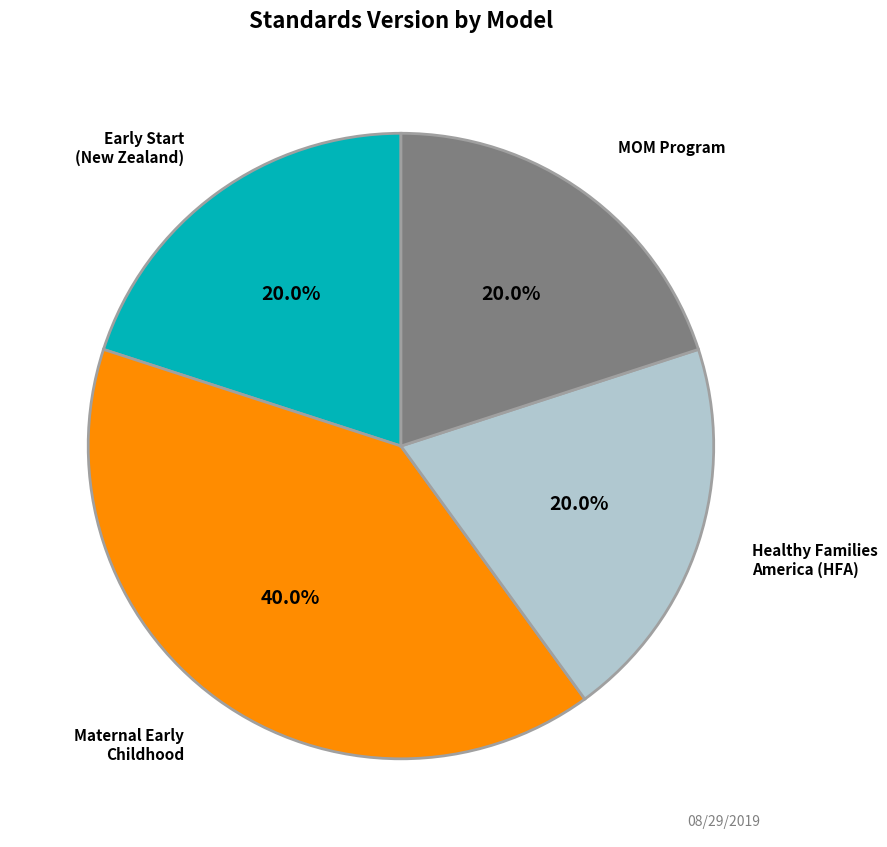

Is there a majority slice in this chart?

No